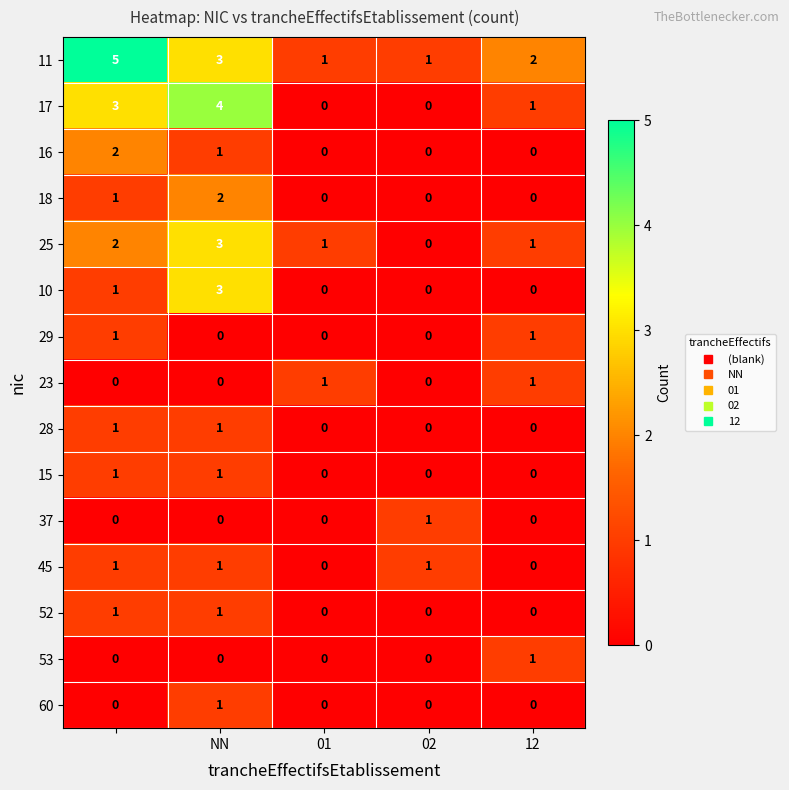

What is the sum of all 17 values?

8